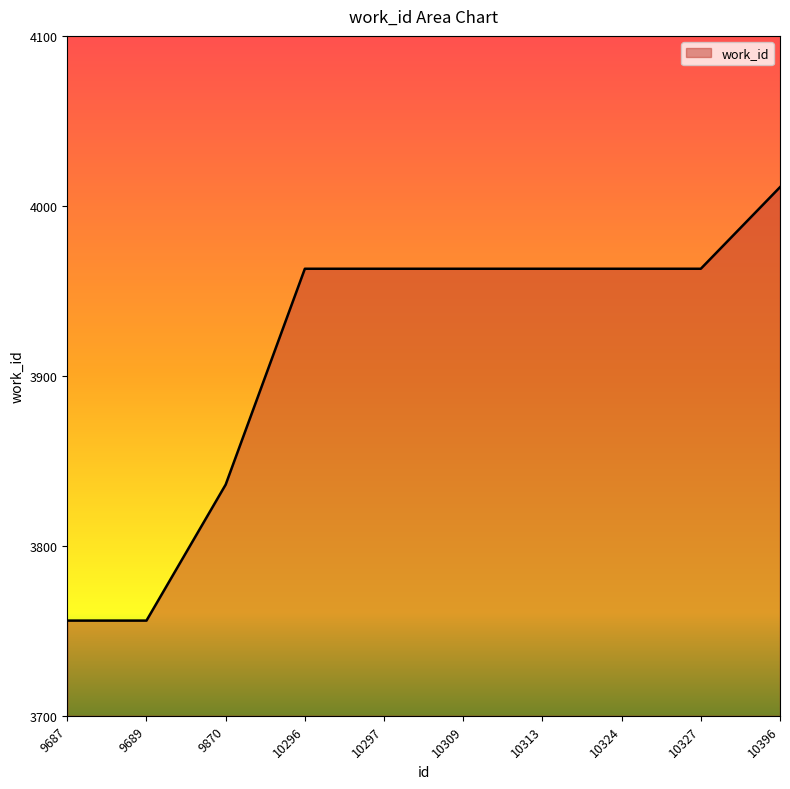

What is the ratio of the value at 9689 to the value at 10297?

0.9